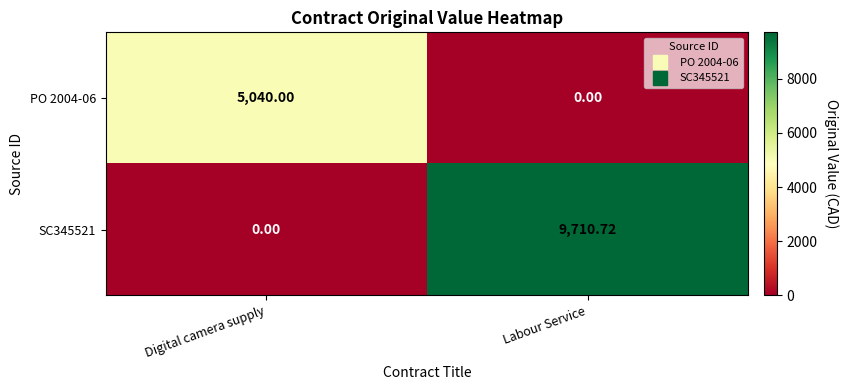

At Digital camera supply, list the series in order from smallest to largest.

SC345521, PO 2004-06